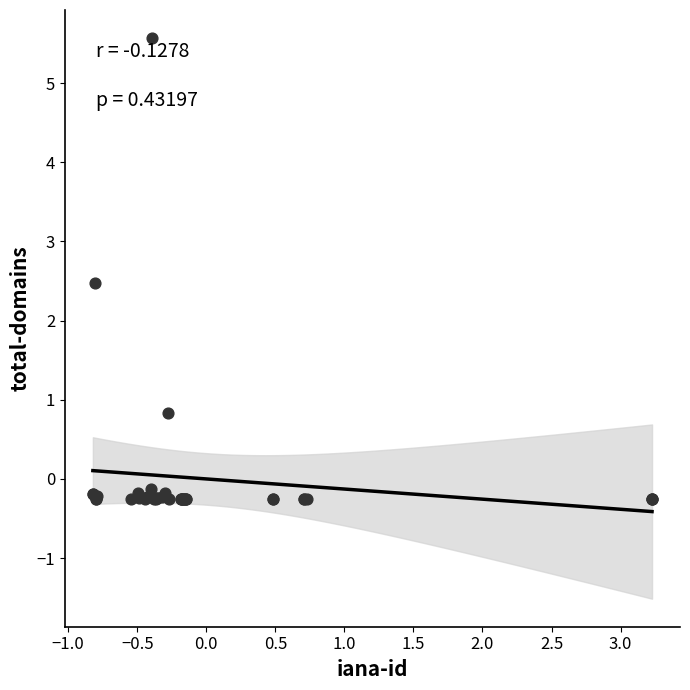

What Y value in the scatter plot is closest to 2?

2.5